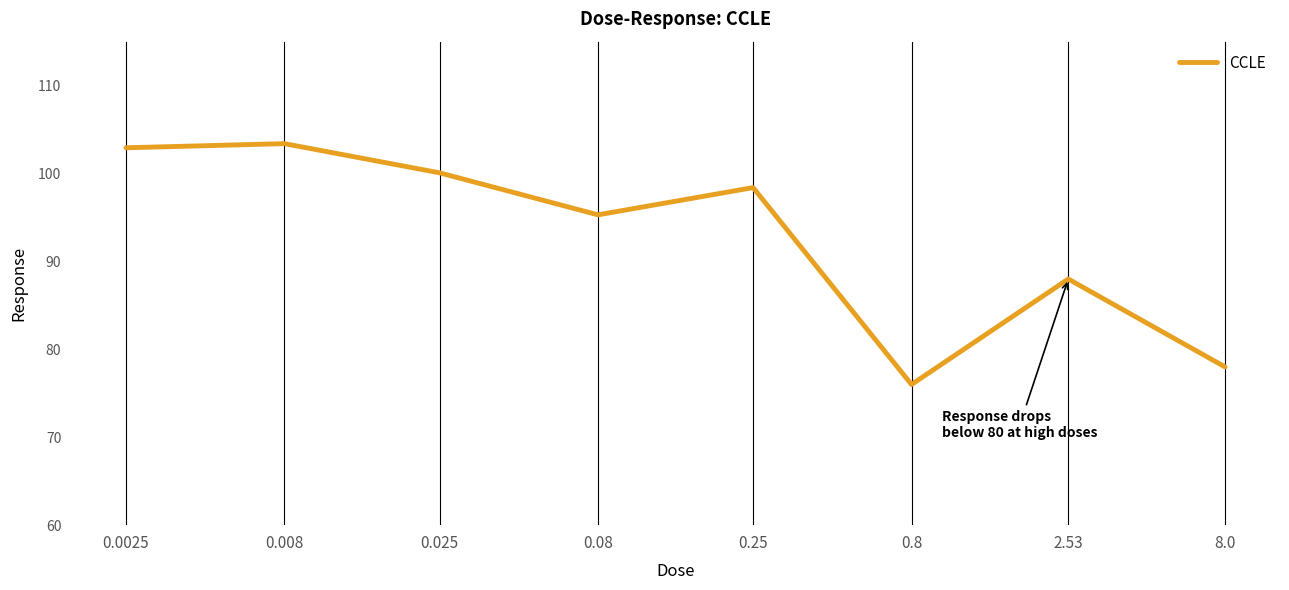

True or false: the data has more than 0 interior local peaks.

True